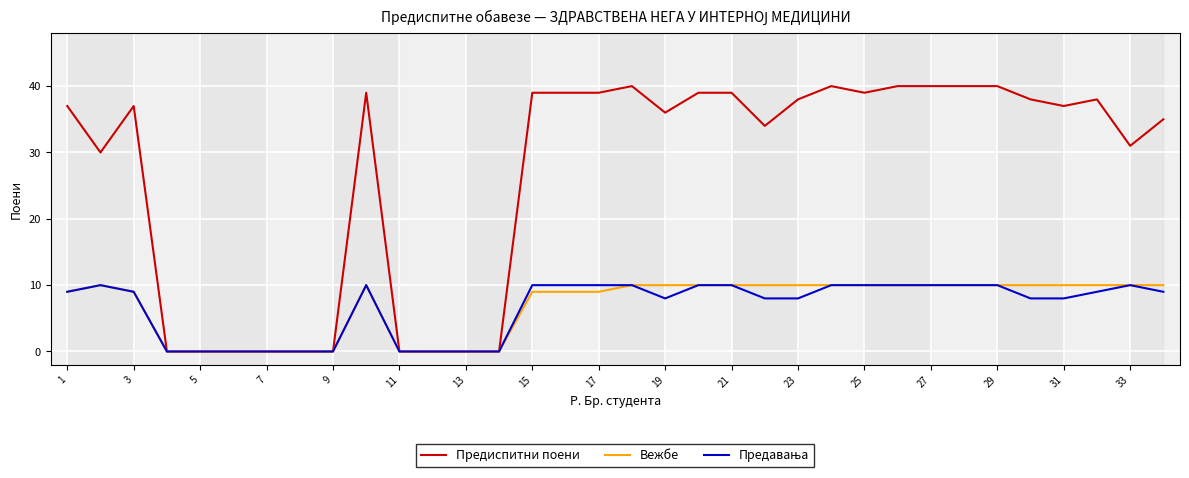

Which series has the widest spread of values?

Предиспитни поени